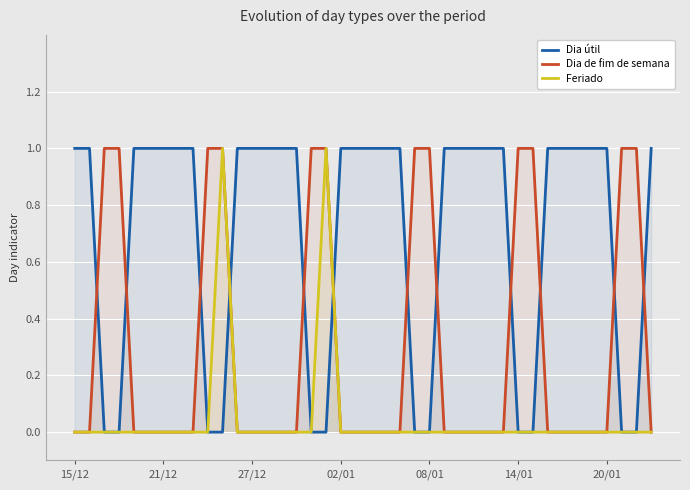

The value of Dia útil at 10 is 1. True or false?

False